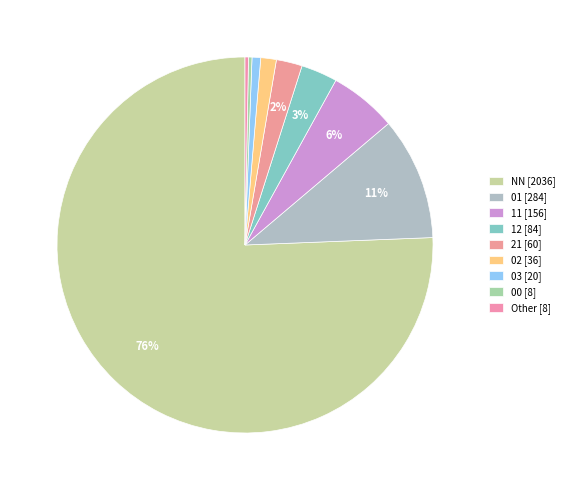

The 11 slice represents 18% of the pie. True or false?

False